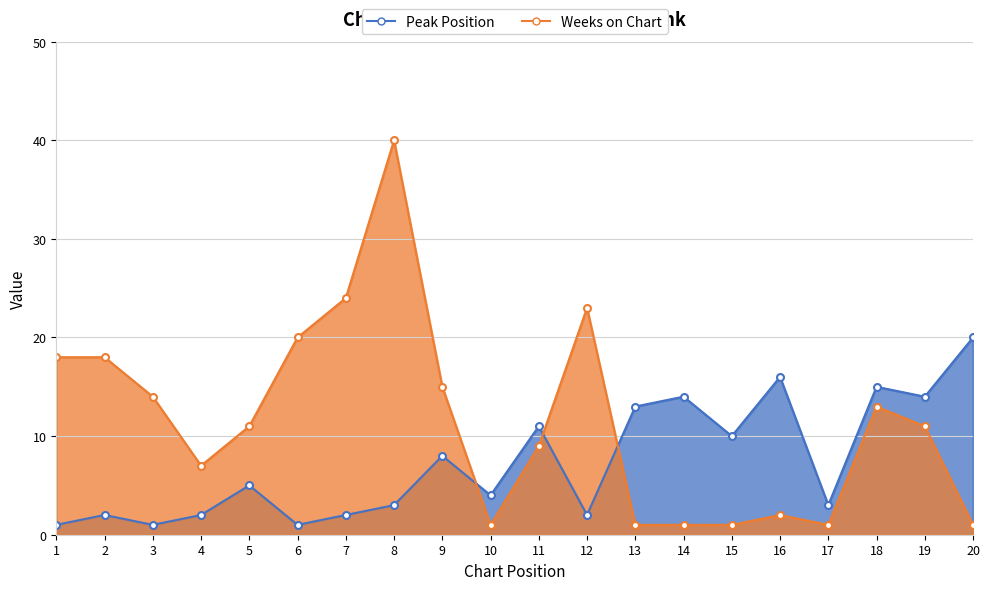

What is the maximum value shown in the chart?

40